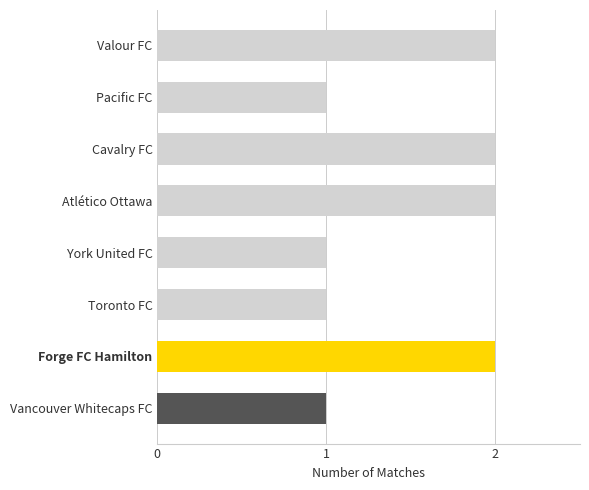

Approximately how many times larger is the value at Toronto FC compared to Vancouver Whitecaps FC?

1.0